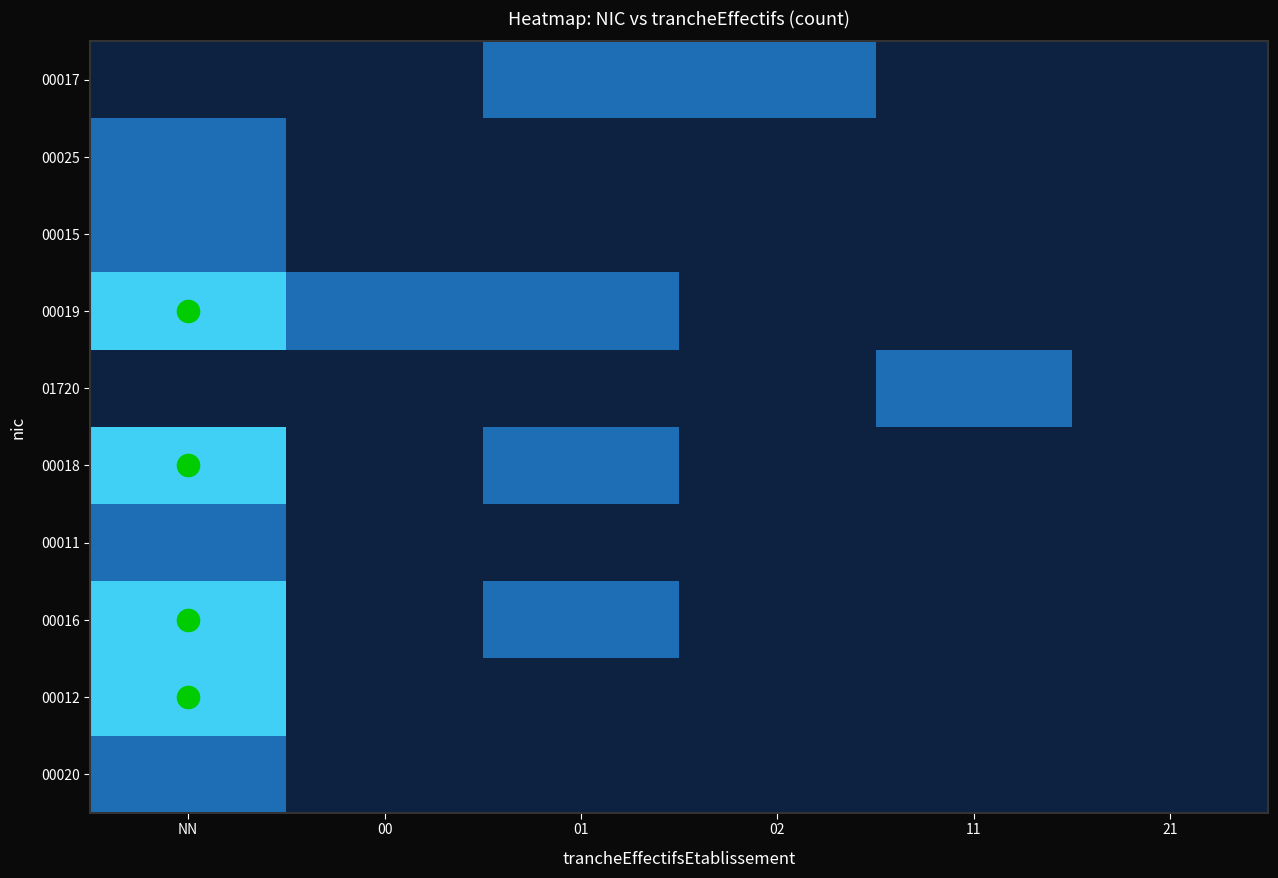

What is the spread (max minus min) of values at 02?

1